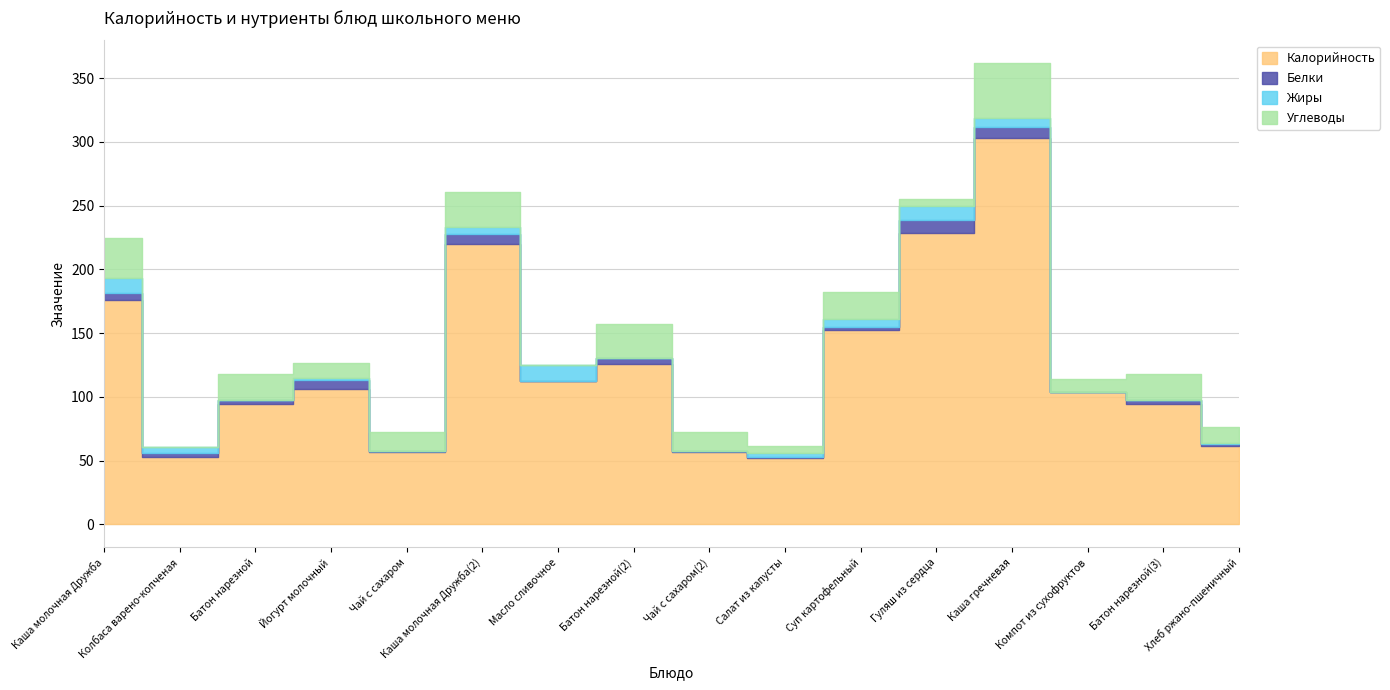

What position from the left is Колбаса варено-копченая?

2